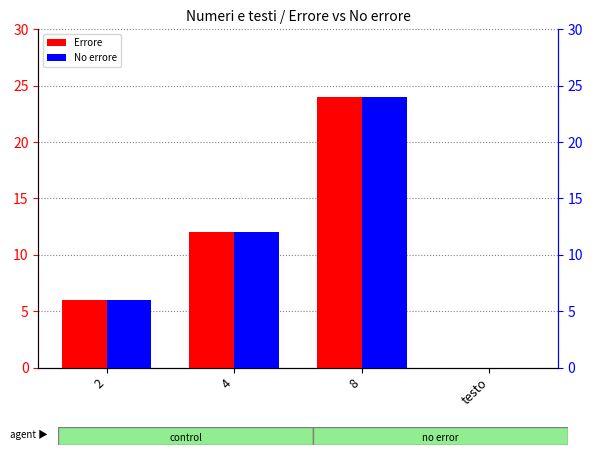

At 8, list the series in order from largest to smallest.

Errore, No errore